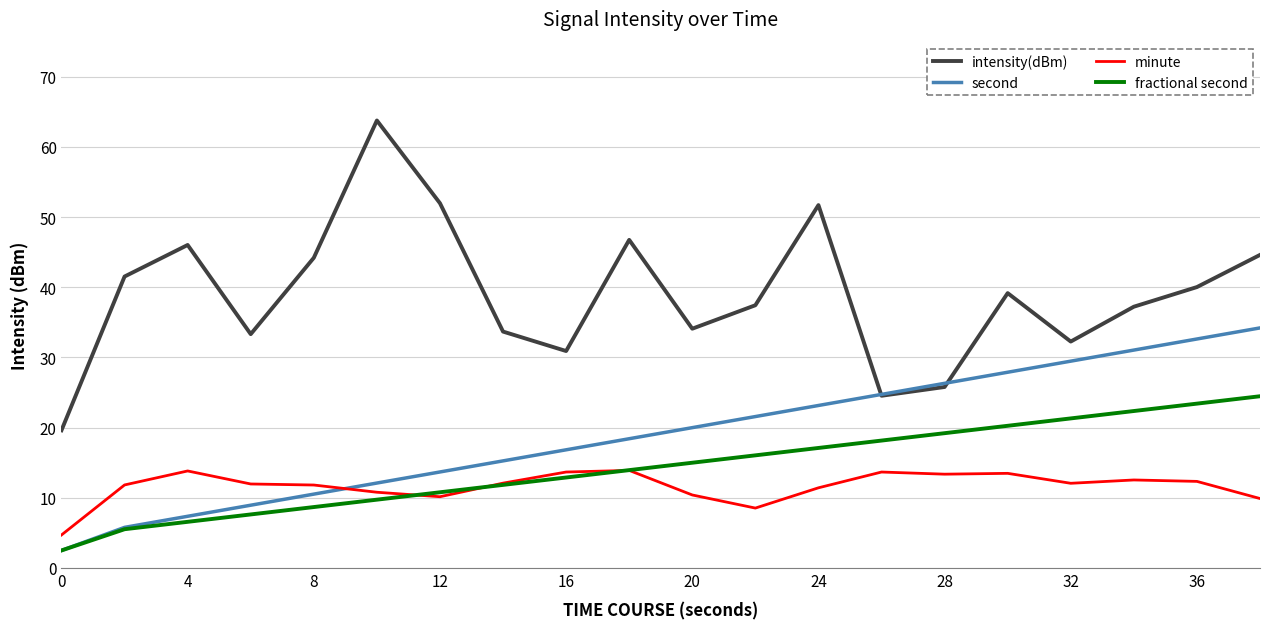

In minute, how many points are higher than both neighbors (excluding endpoints)?

5